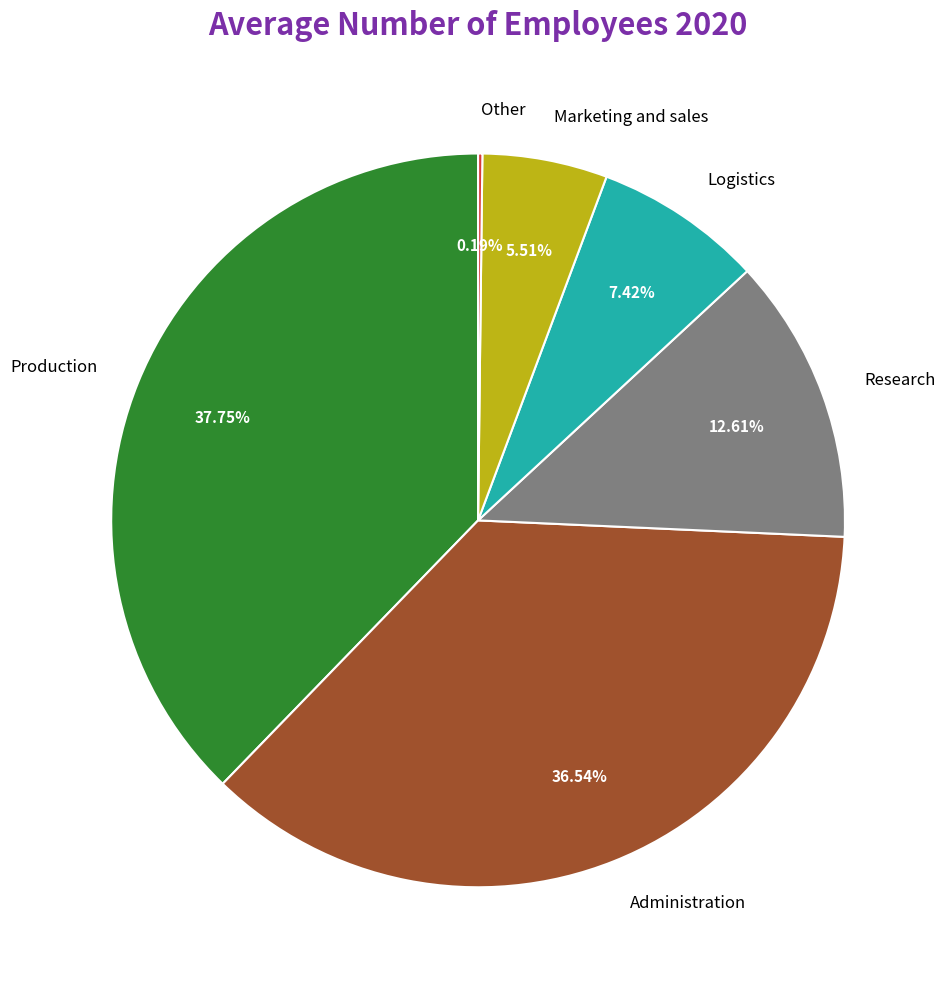

To the nearest percent, what is the average slice percentage?

17%